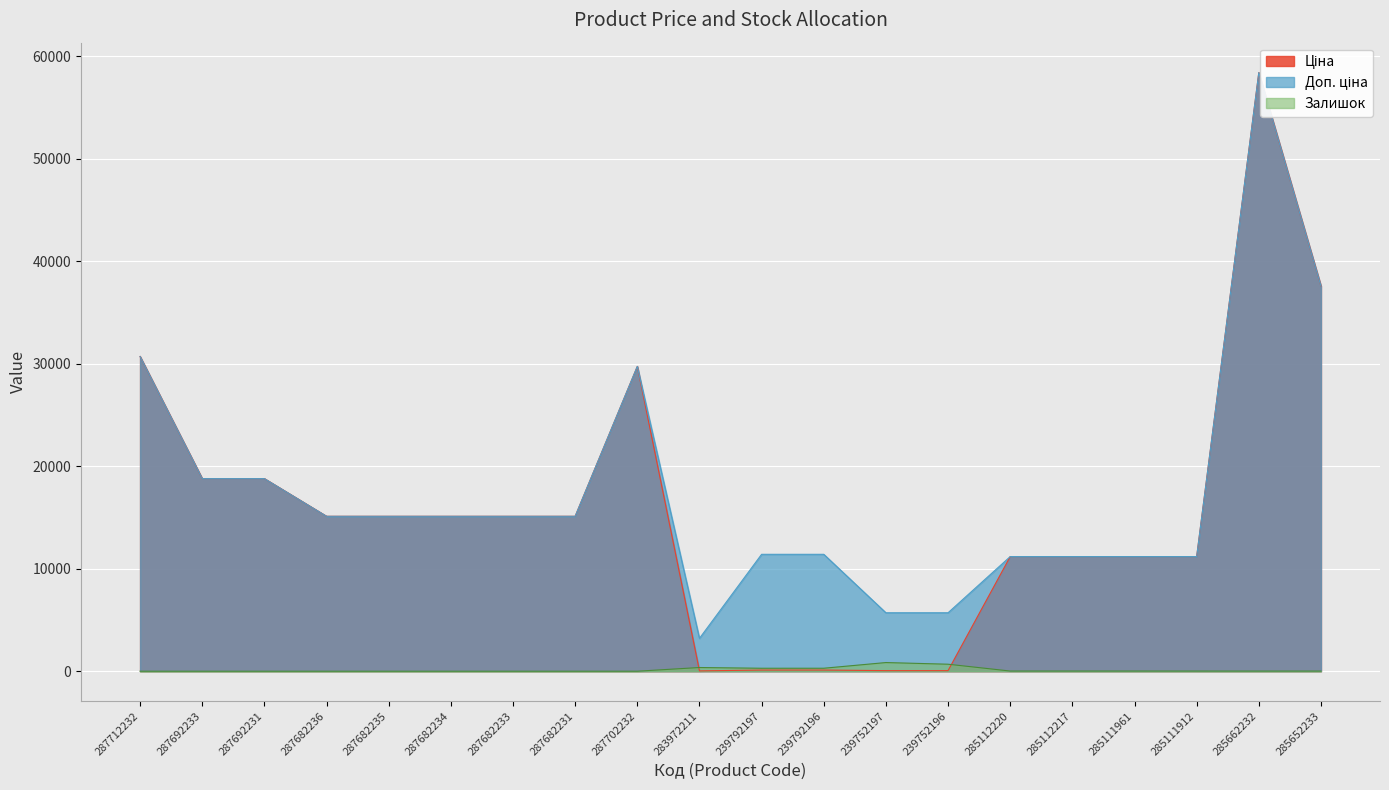

At which category does Залишок reach its first local valley?

239792197